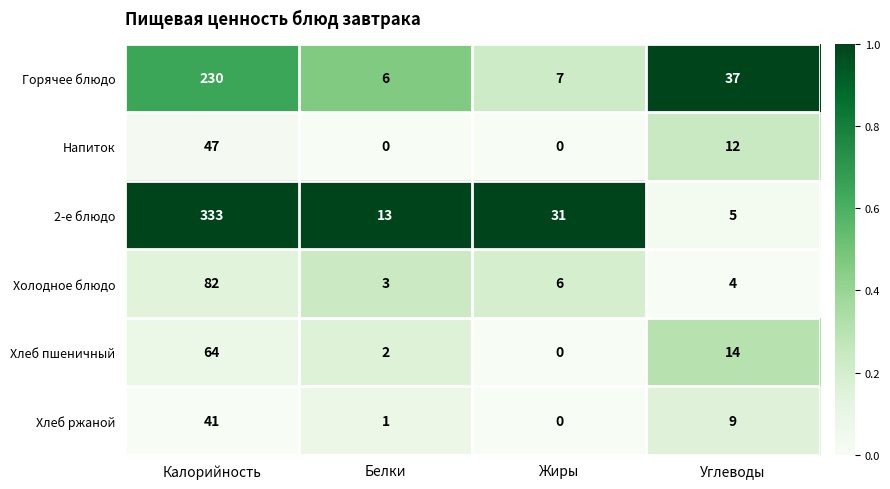

At which category is the sum across all series the highest?

Калорийность